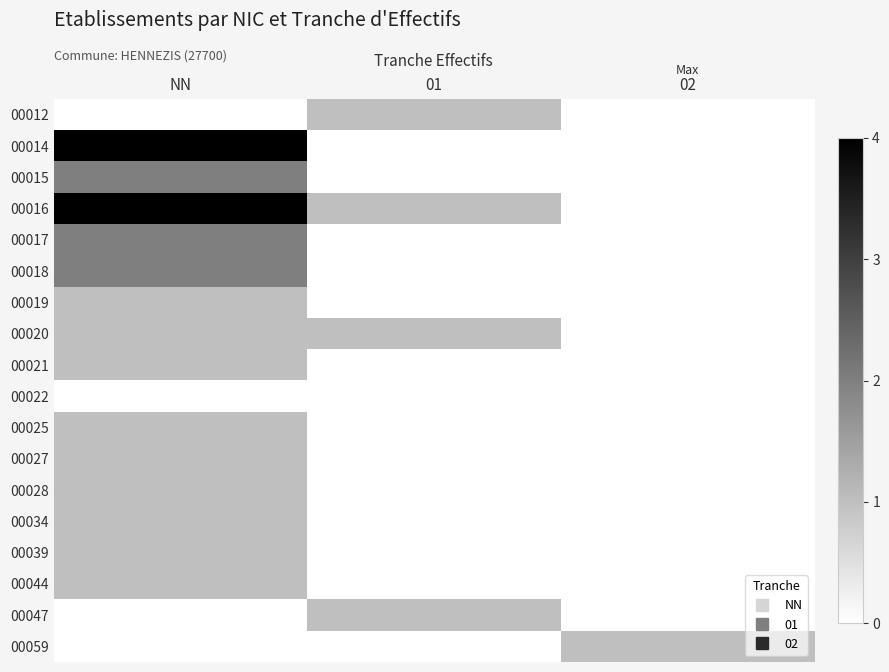

What is the greatest value displayed?

4